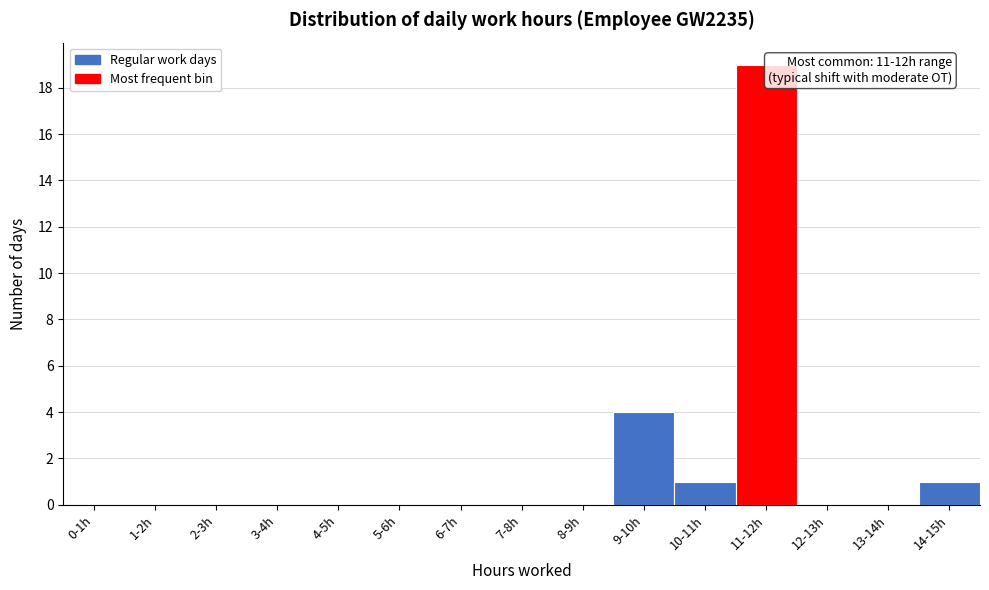

Reading left to right, transcribe all the data shown in this chart.

0-1h=0	1-2h=0	2-3h=0	3-4h=0	4-5h=0	5-6h=0	6-7h=0	7-8h=0	8-9h=0	9-10h=4	10-11h=1	11-12h=19	12-13h=0	13-14h=0	14-15h=1